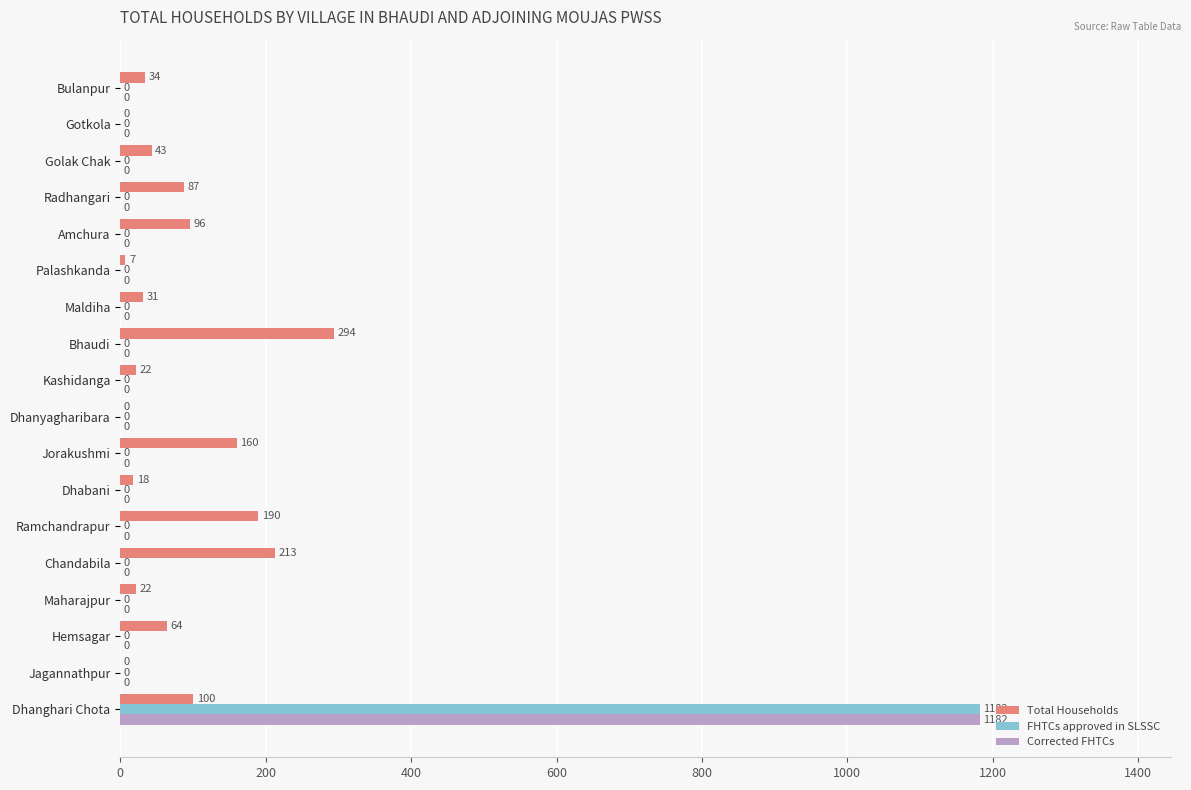

Which series has the largest total across all categories?

Total Households